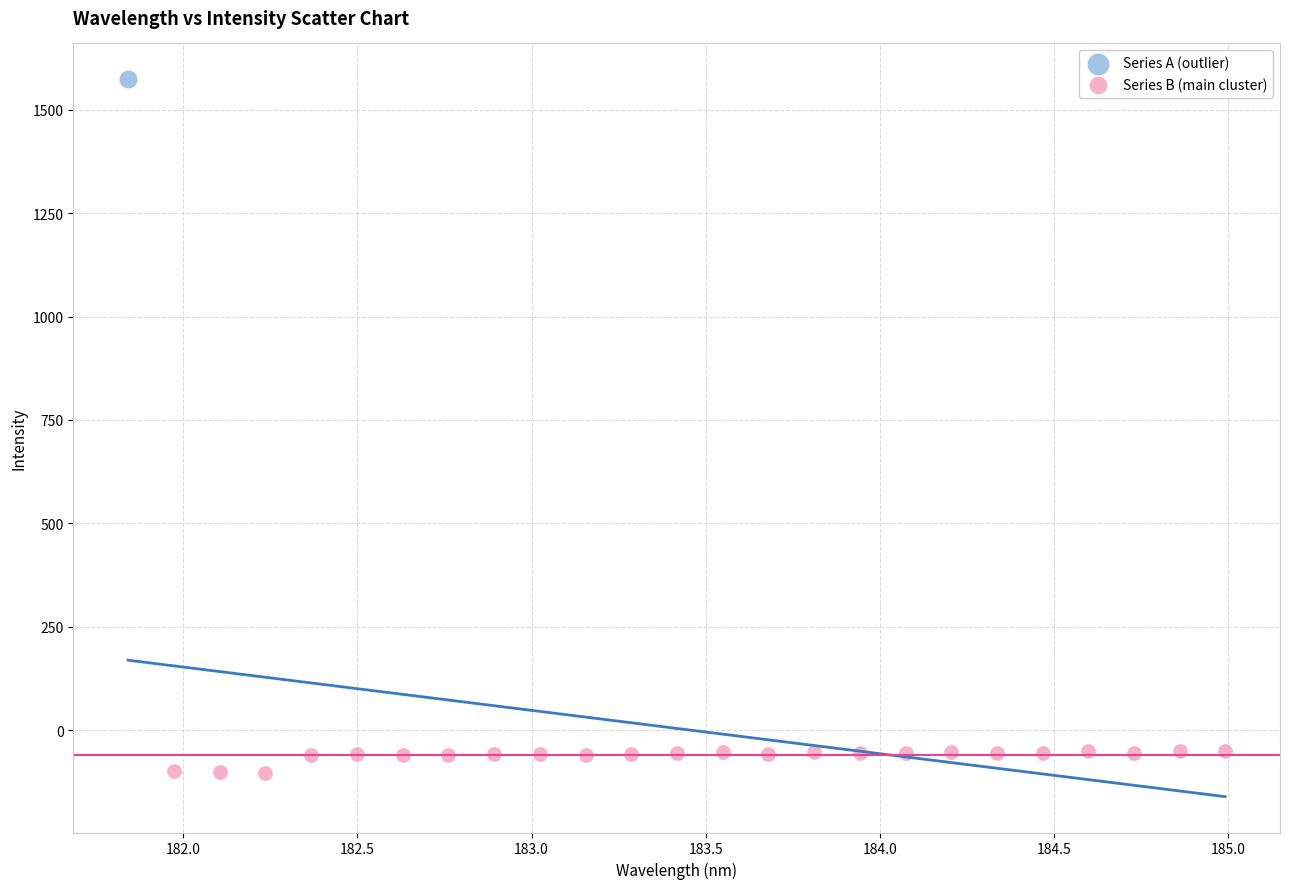

What are all the series names shown in the legend?

Series A (outlier), Series B (main cluster)